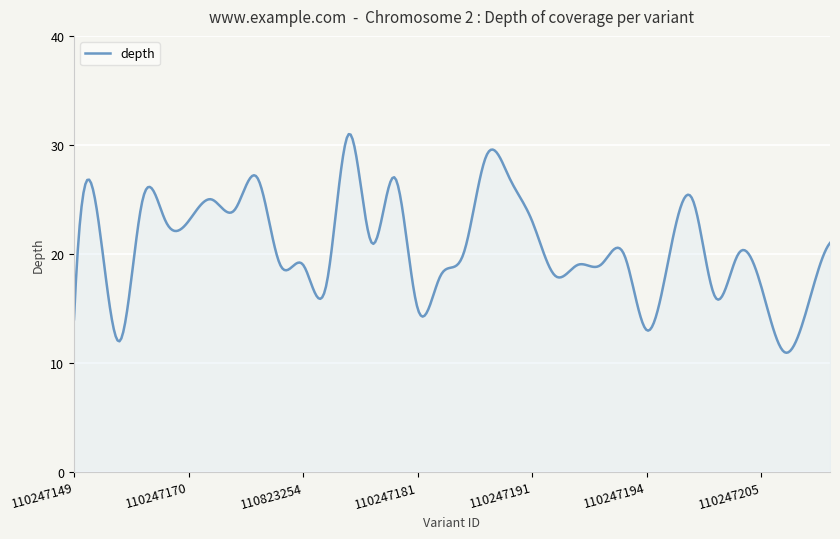

True or false: there are more than 1 points higher than both neighbors.

True